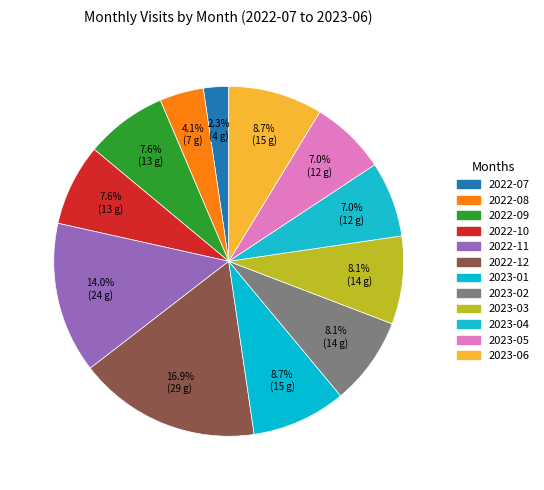

Does 2023-06 represent more than half of the total?

No